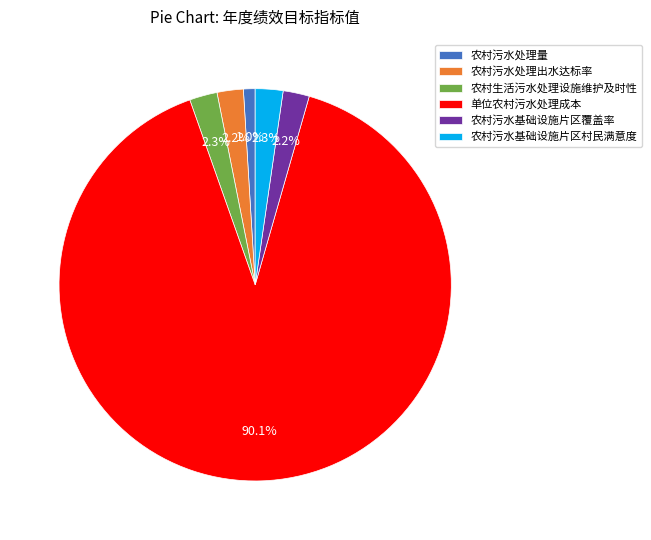

Is the sum of 农村污水基础设施片区村民满意度 and 单位农村污水处理成本 greater than half?

Yes